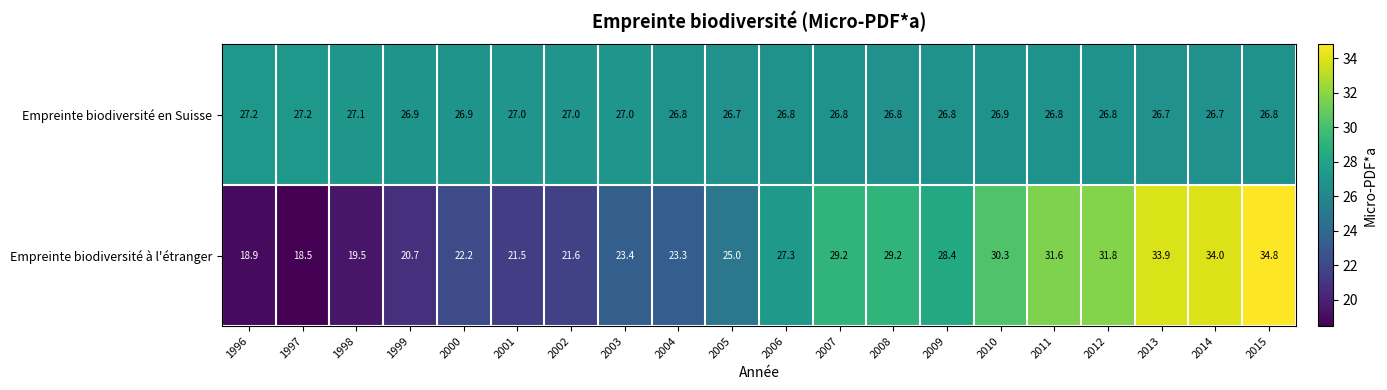

True or false: Empreinte biodiversité à l'étranger has a value of 30.6 at 1998.

False